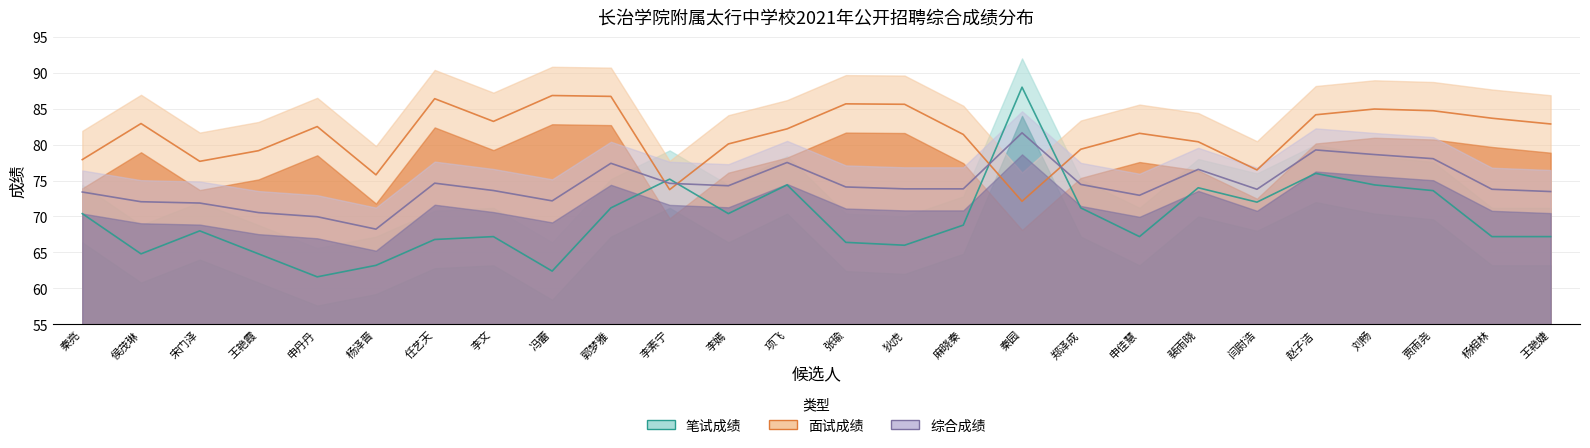

What is the value of the 笔试成绩 point at the 14th from the left?

66.4